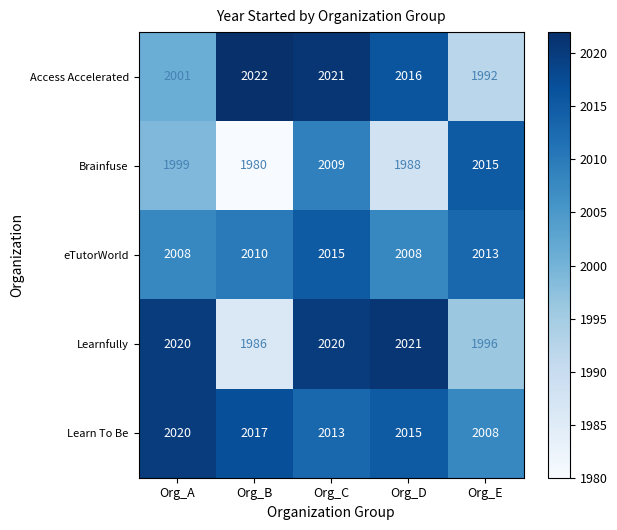

How many series are shown in this chart?

5